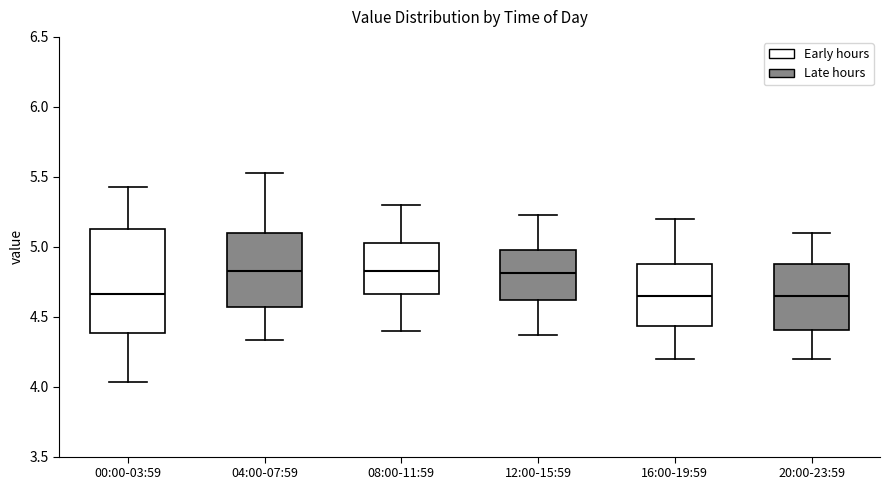

Where is the upper edge of the box for 08:00-11:59 on the y-axis? The values are not printed on the chart, so give them approximately, as read against the axis.

5.05